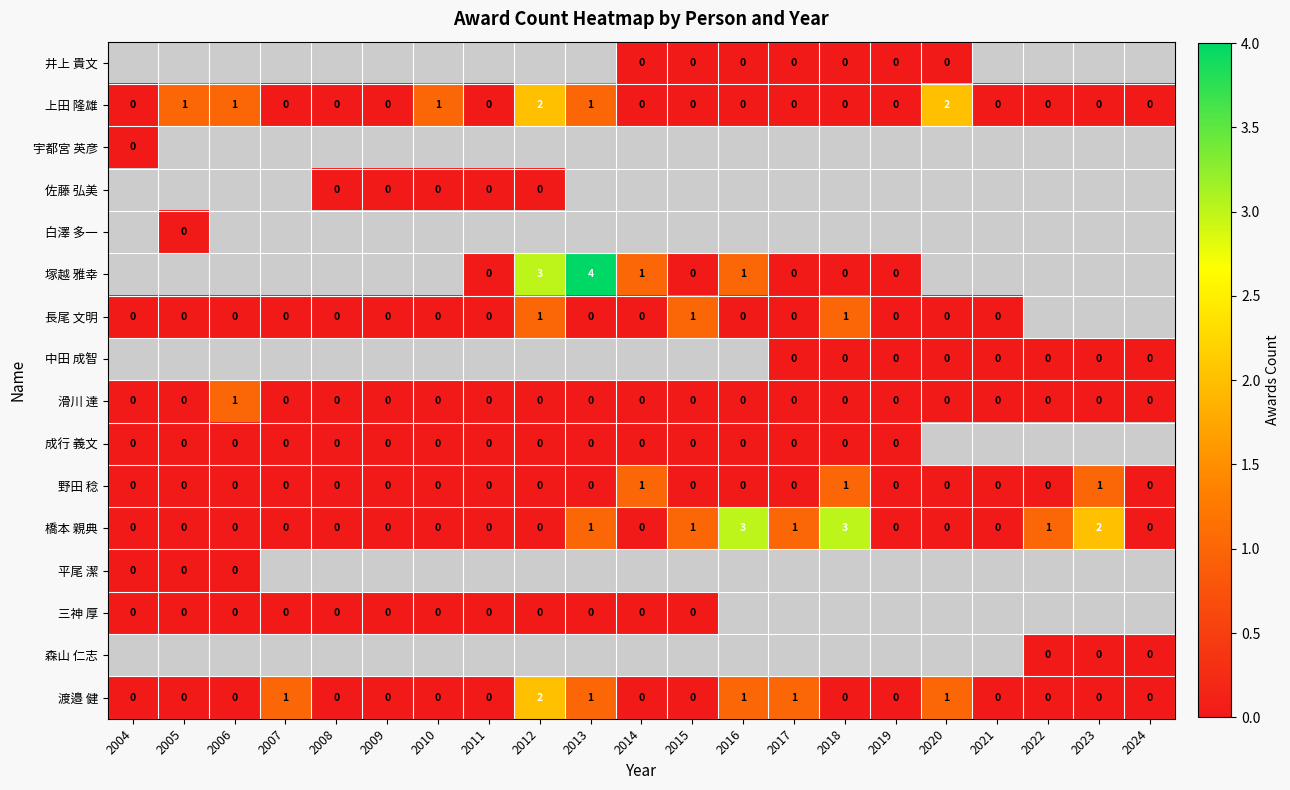

True or false: 橋本 親典 has a value of 0 at 2011.

True